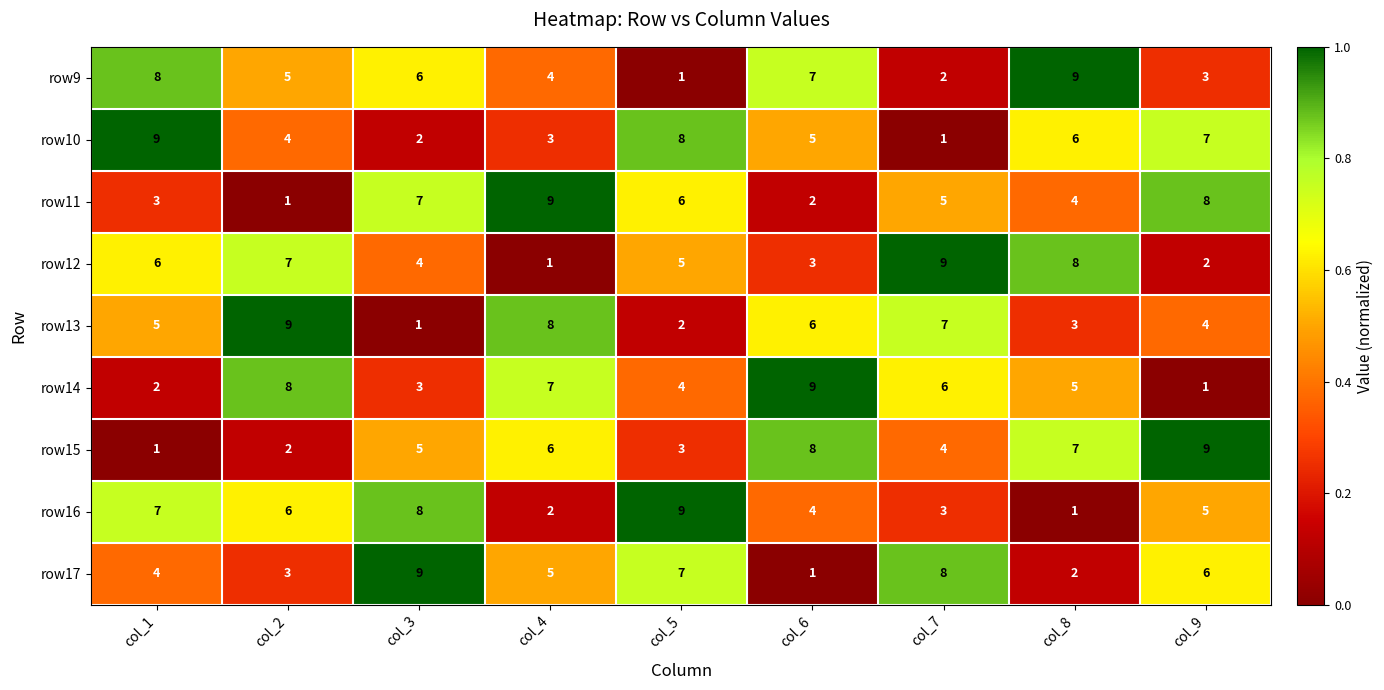

Is the value of row11 at col_7 greater than the value of row16 at col_6?

Yes